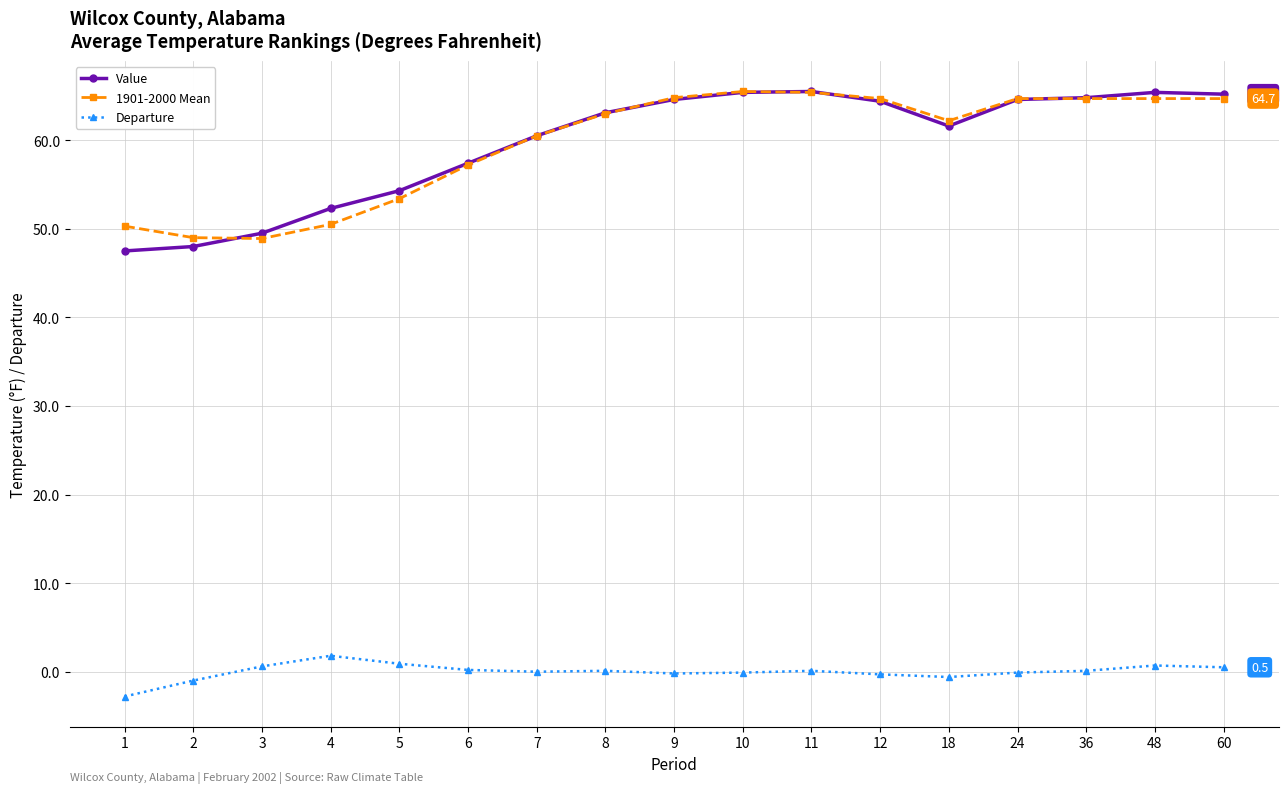

At how many categories does at least one series exceed 57?

12